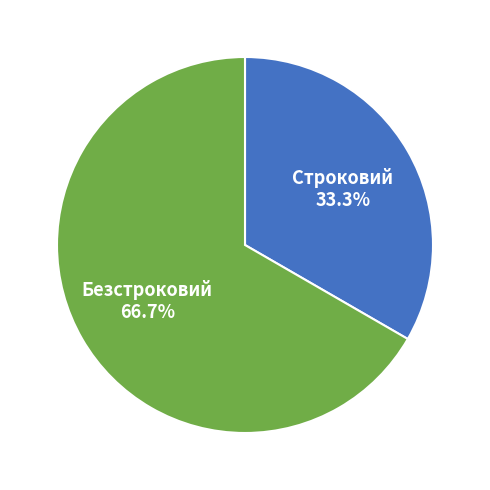

Do Строковий and Безстроковий together represent more than half of the pie?

Yes